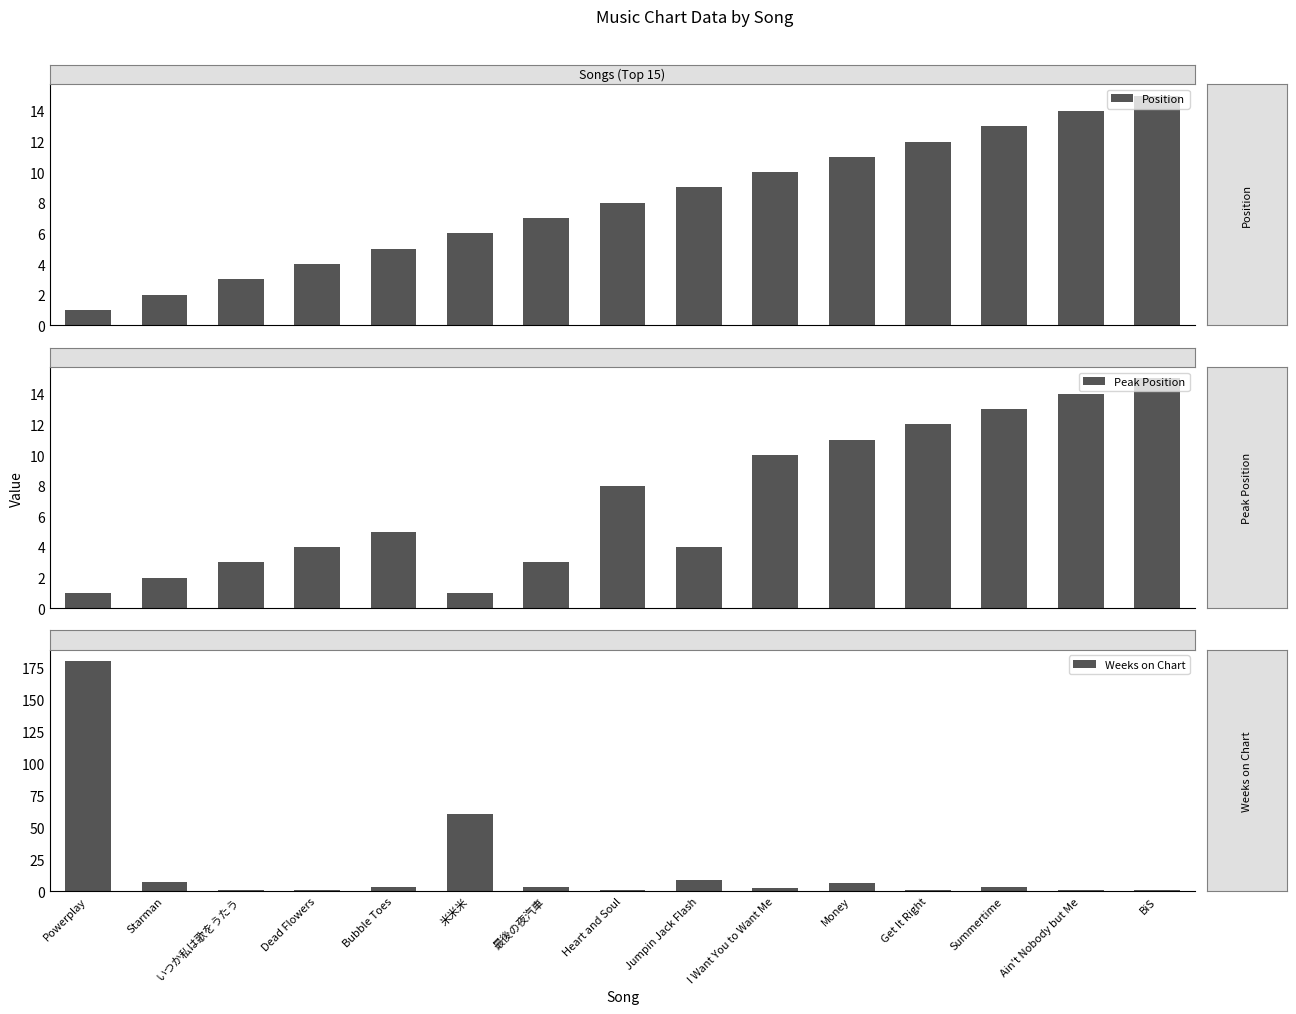

What is the difference between the Position values at I Want You to Want Me and Heart and Soul?

2